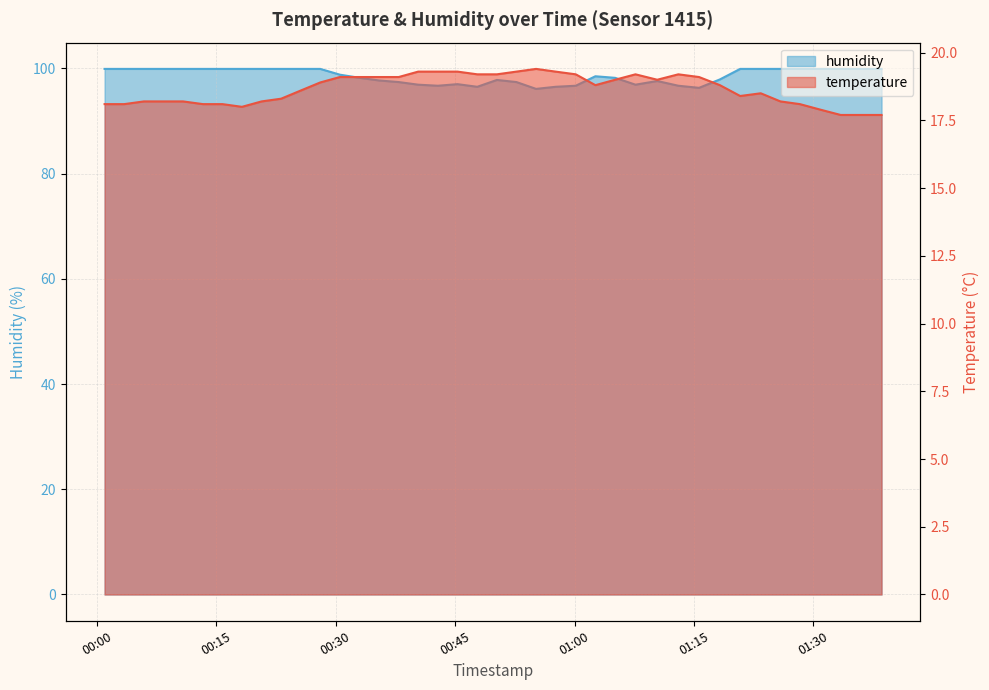

True or false: humidity and temperature cross at least once.

False